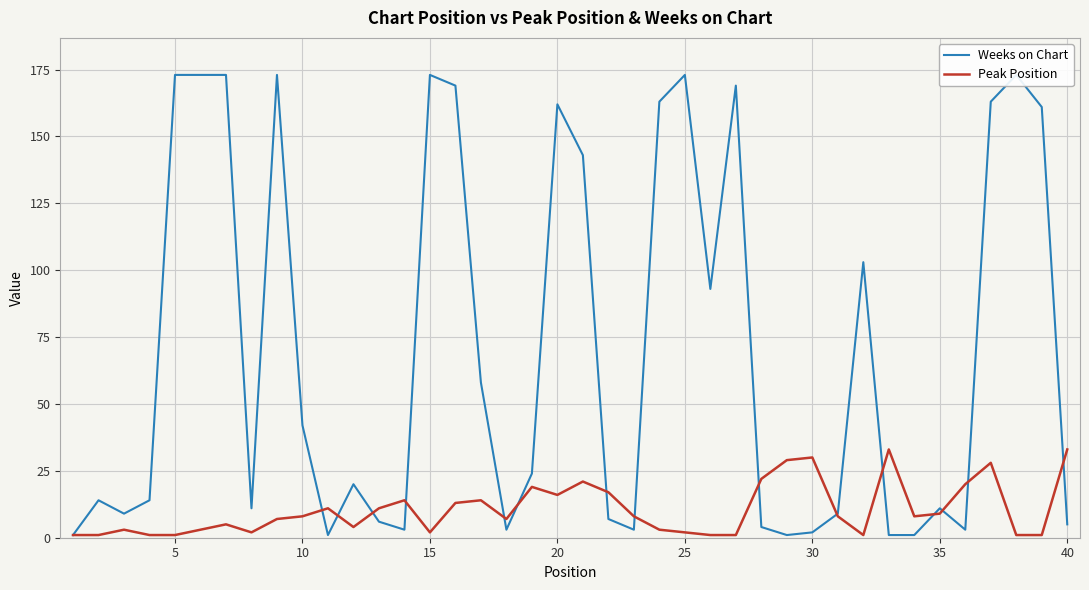

After their last crossing, which series has the higher values: Weeks on Chart or Peak Position?

Peak Position